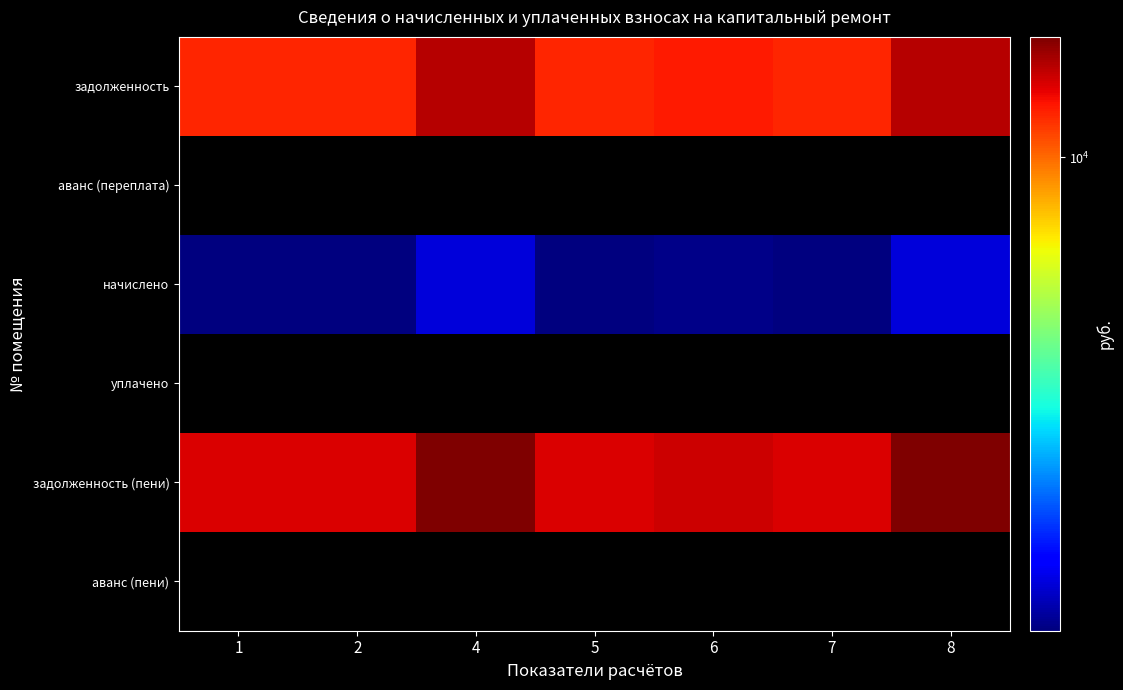

Rank the series by their maximum value, from highest to lowest.

задолженность (пени), задолженность, начислено, аванс (переплата), уплачено, аванс (пени)